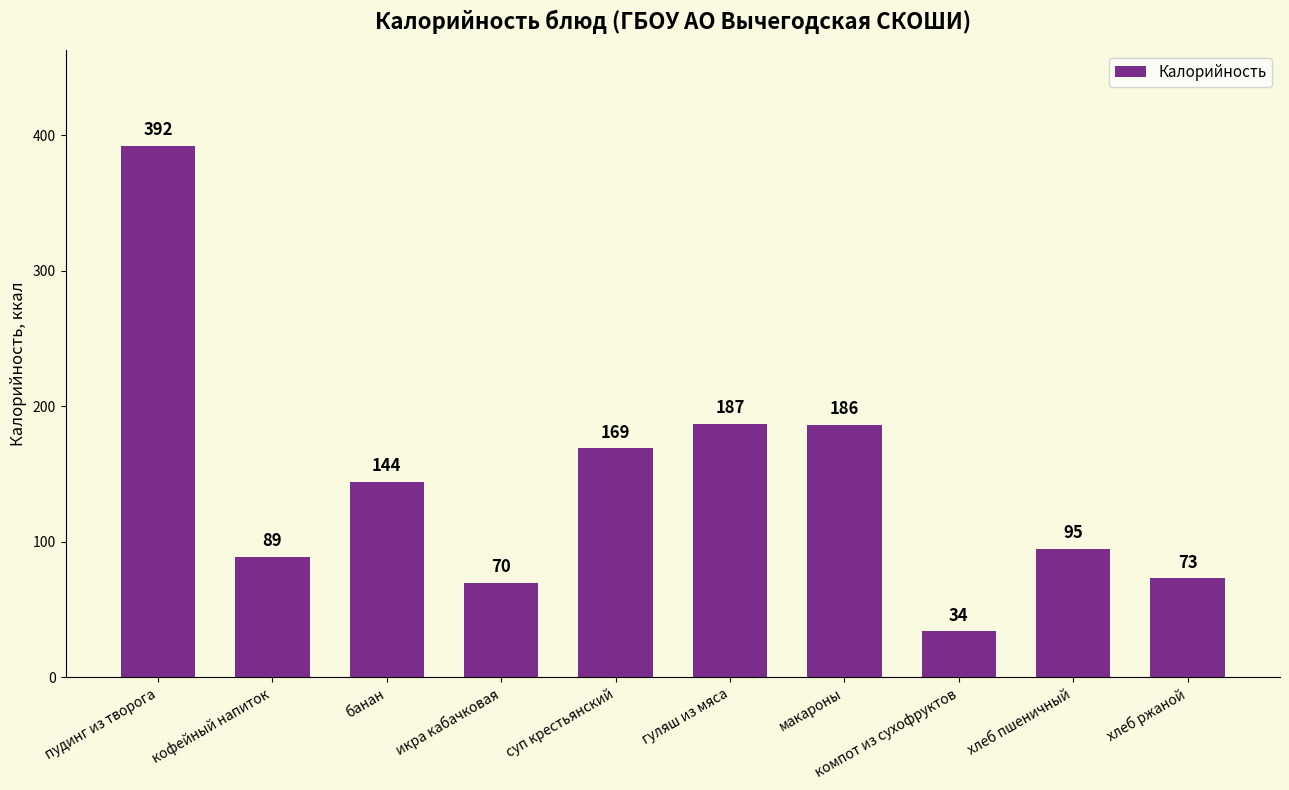

The value at кофейный напиток is 89. True or false?

True